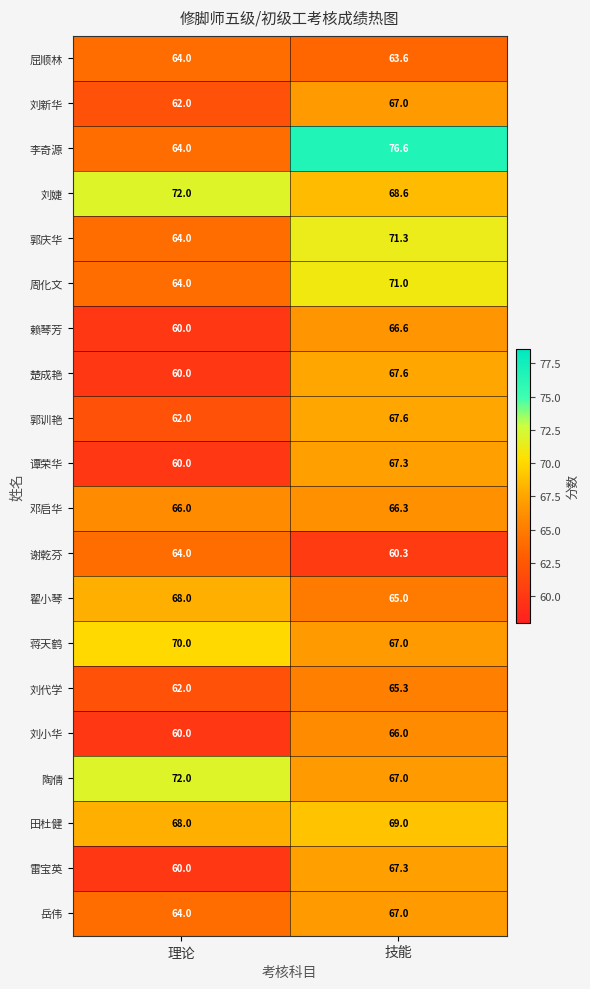

What is the spread (max minus min) of values at 理论?

12.0